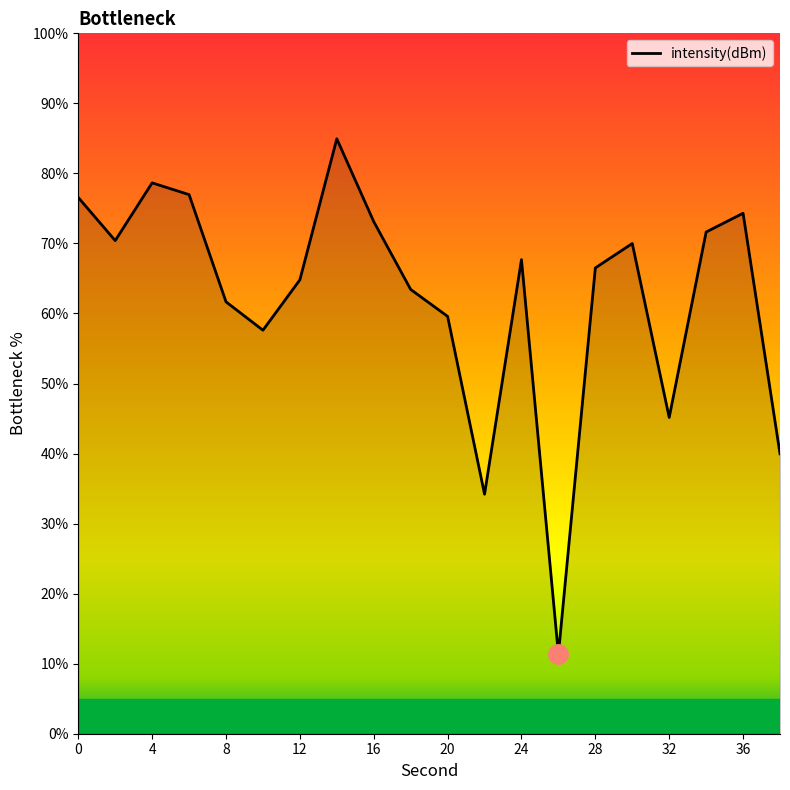

What is the difference between the maximum and minimum values?

73.6